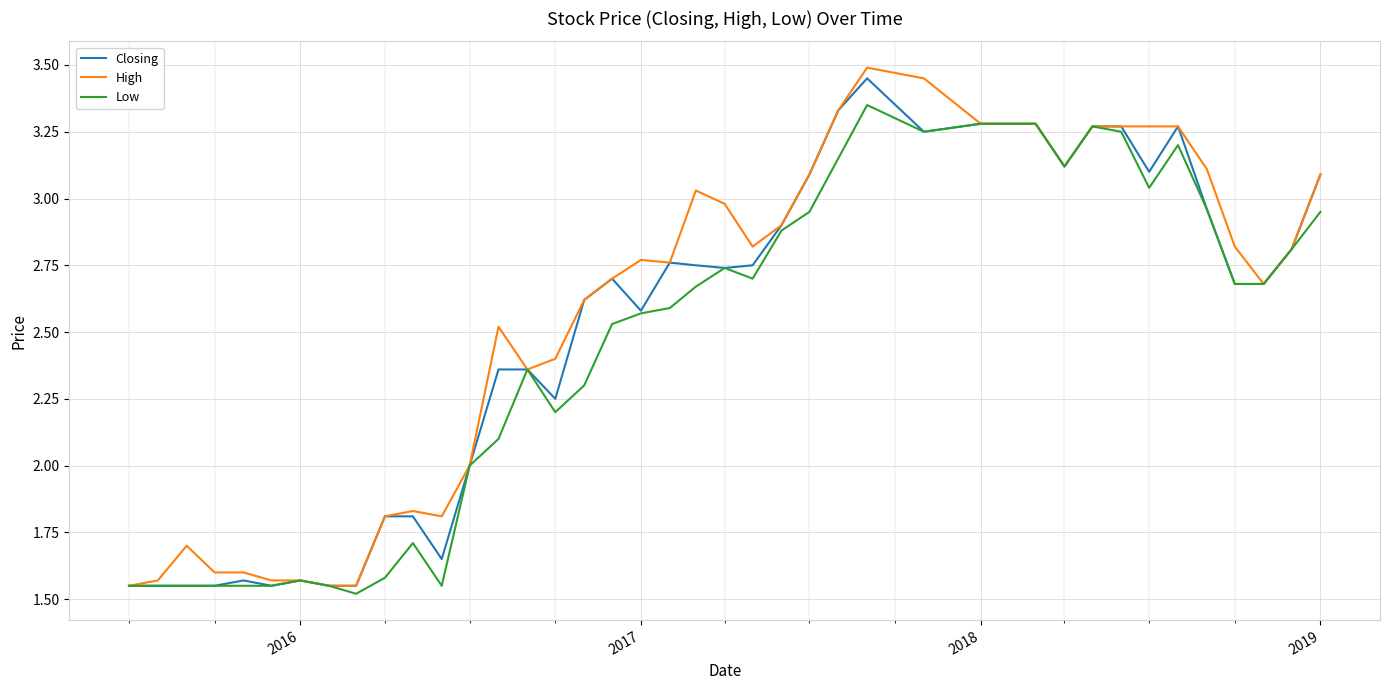

What is the smallest value displayed?

1.5